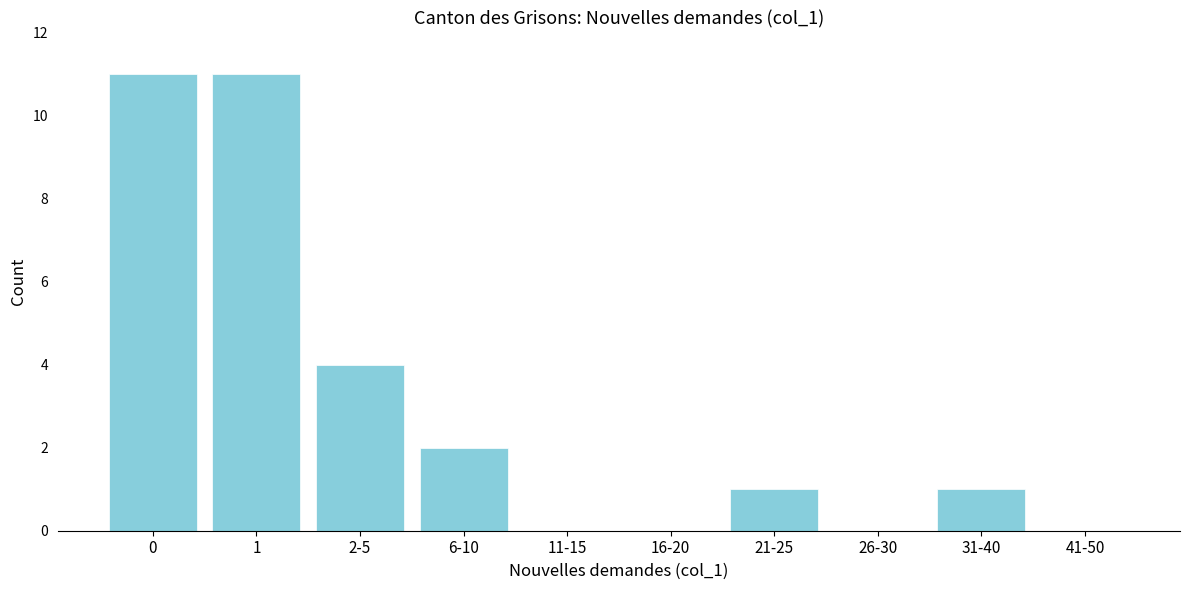

Reading right to left, extract all data points from this chart.

41-50=0	31-40=1	26-30=0	21-25=1	16-20=0	11-15=0	6-10=2	2-5=4	1=11	0=11